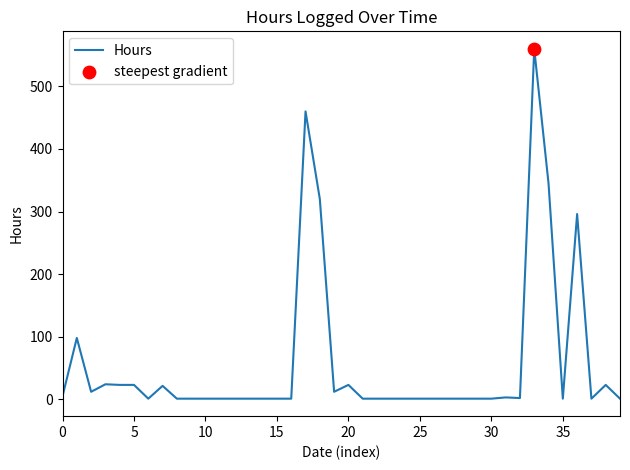

What is the maximum value shown in the chart?

560.0